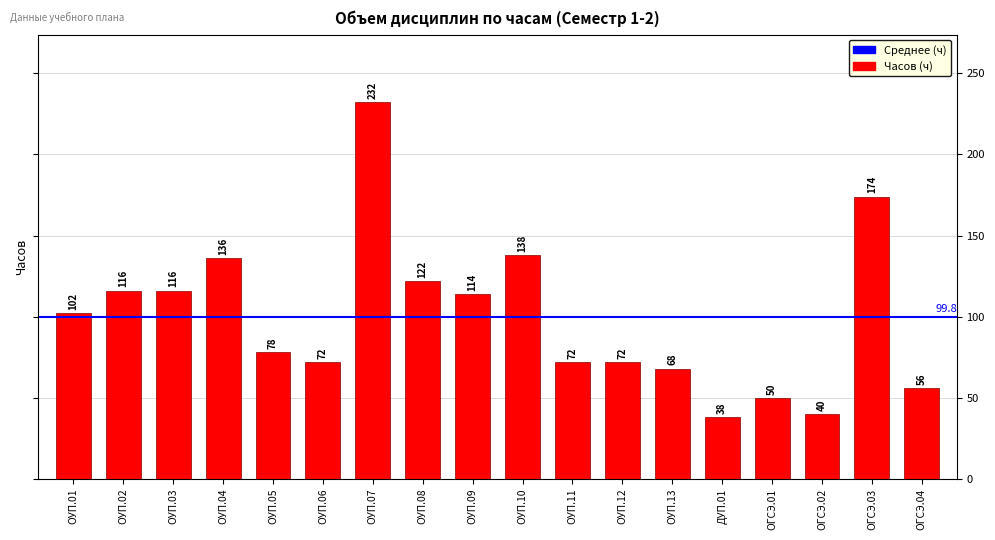

What is the label of the 9th bar from the left?

ОУП.09